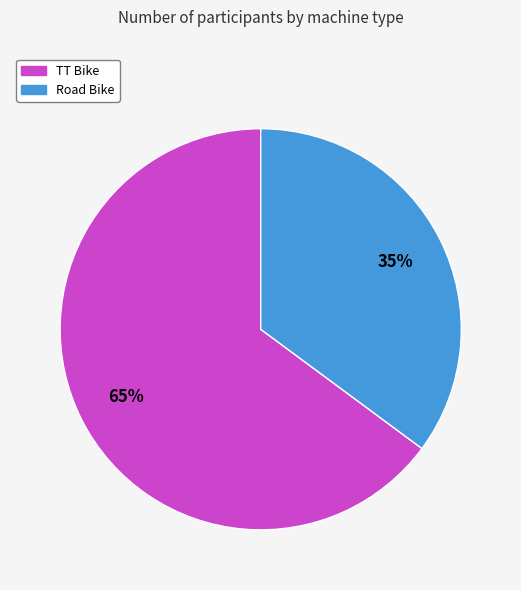

What percentage is the Road Bike slice, to the nearest percent?

35%